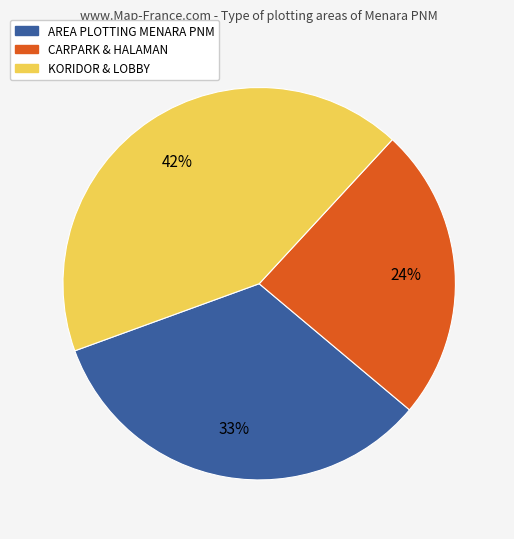

The CARPARK & HALAMAN slice represents 37% of the pie. True or false?

False